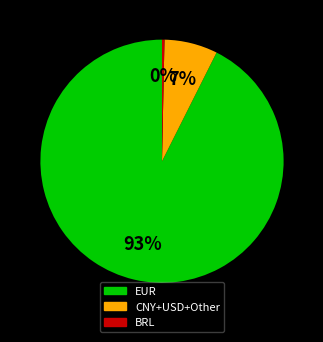

Is there a majority slice in this chart?

Yes